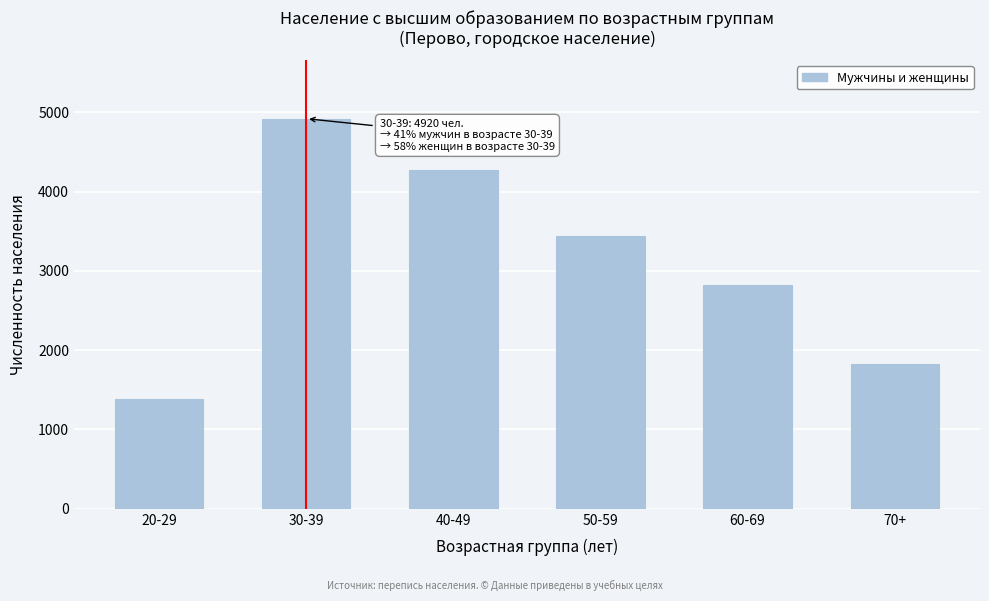

Reading left to right, what are all the values shown in this chart?

20-29=1387	30-39=4920	40-49=4274	50-59=3438	60-69=2819	70+=1831